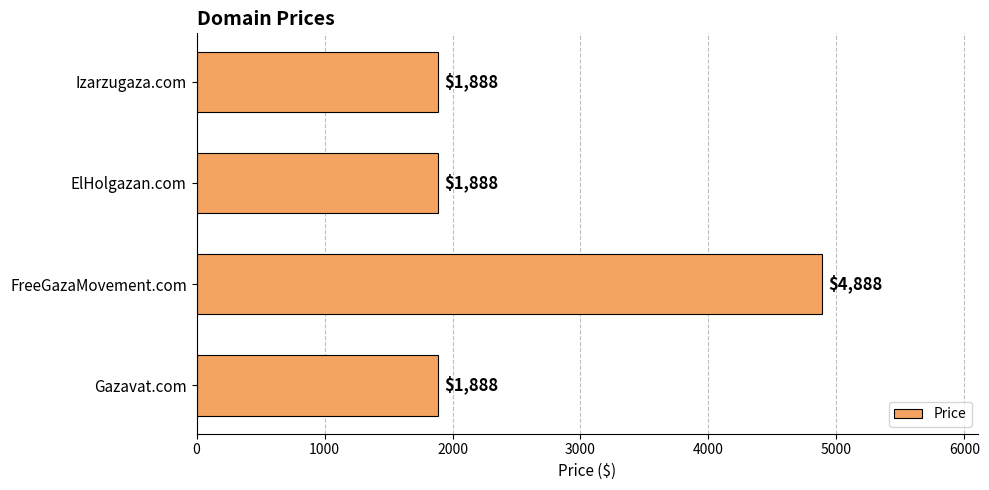

How many bars are there in total?

4